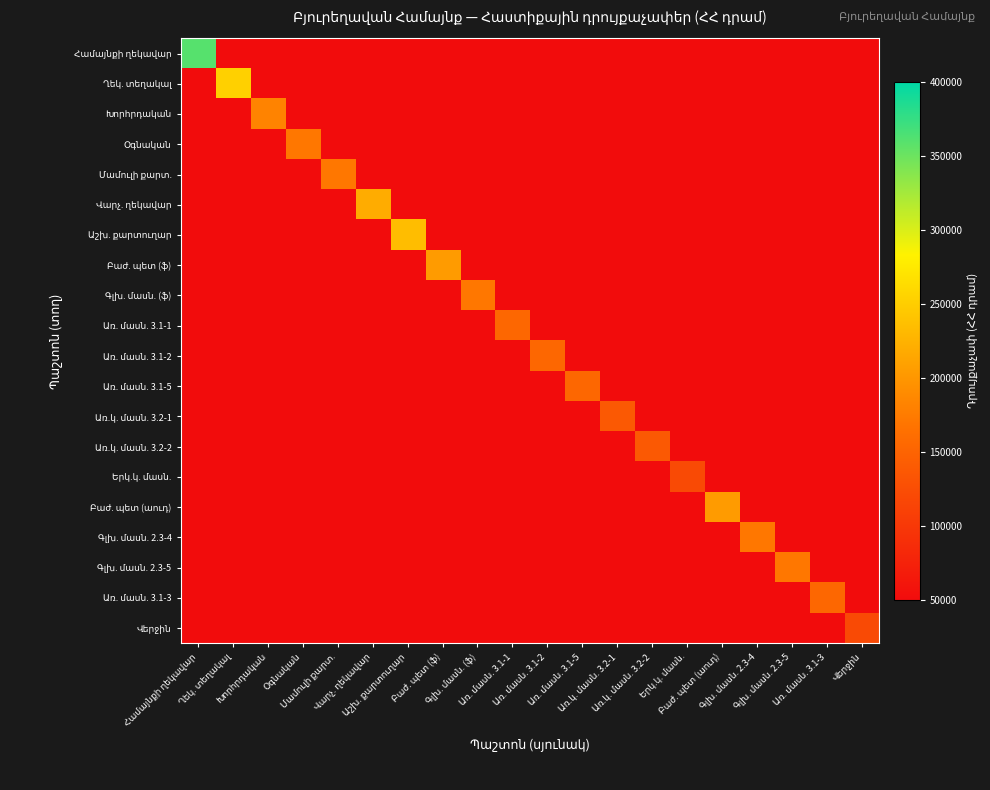

What is the maximum value shown in the chart?

360000